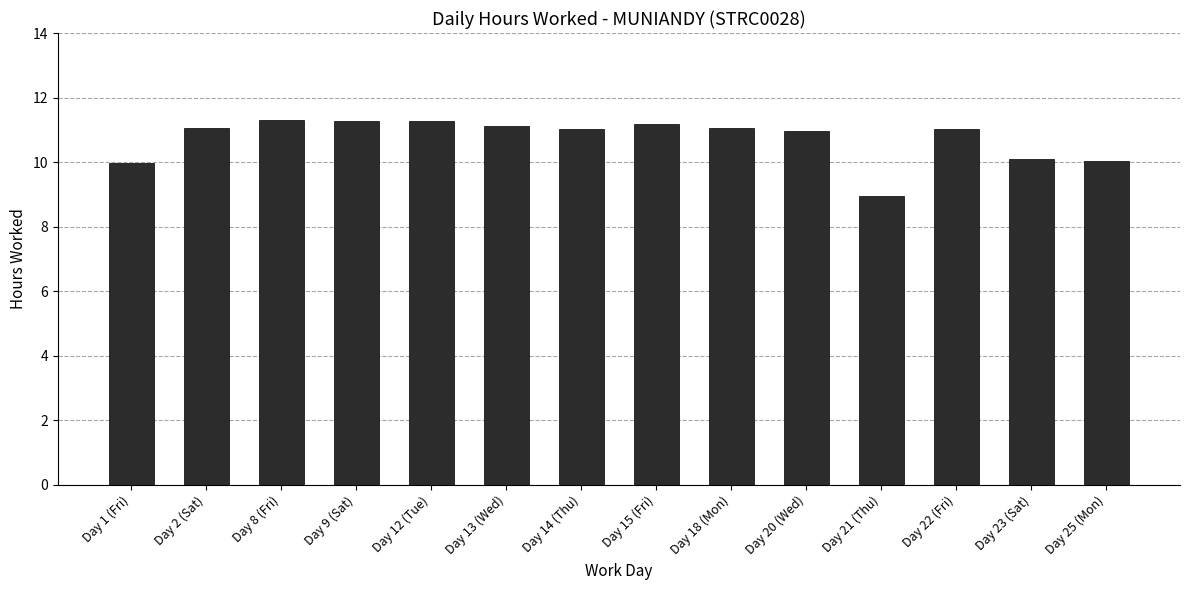

Between Day 1 (Fri) and Day 8 (Fri), which is larger?

Day 8 (Fri)